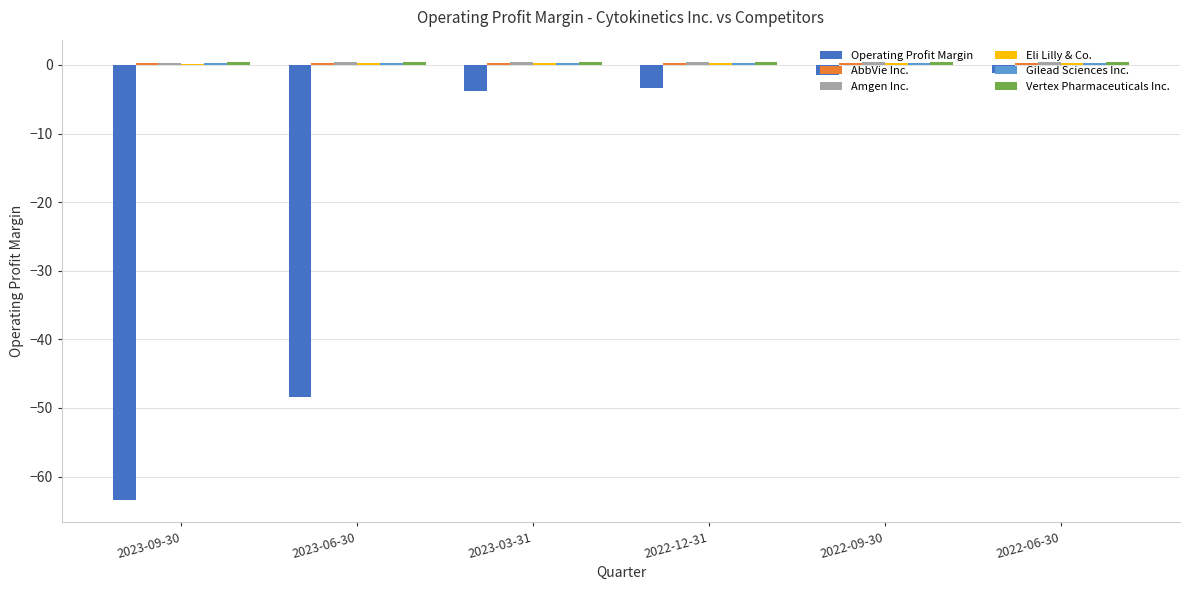

What is the total value across all series at 2022-06-30?

0.5